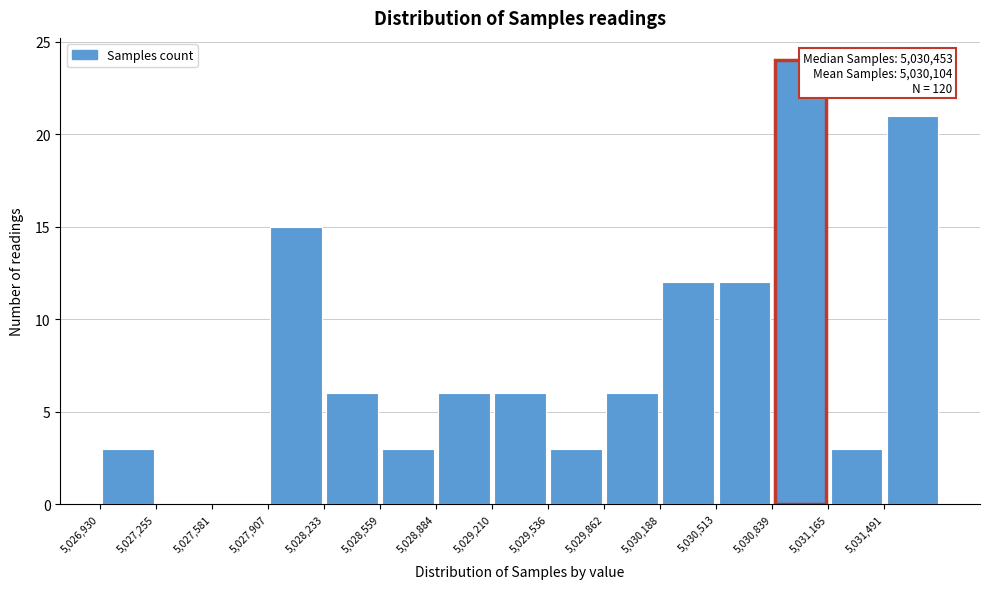

Which range on the x-axis has the tallest bar?

5030850 to 5031150